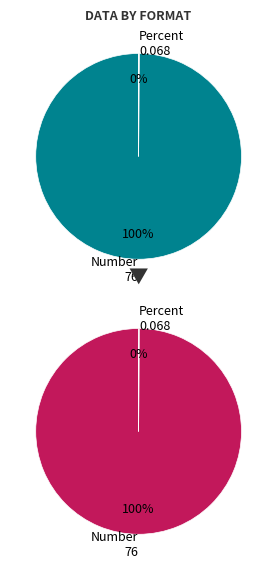

To the nearest percent, what is the difference between the largest and smallest slice percentages?

100%